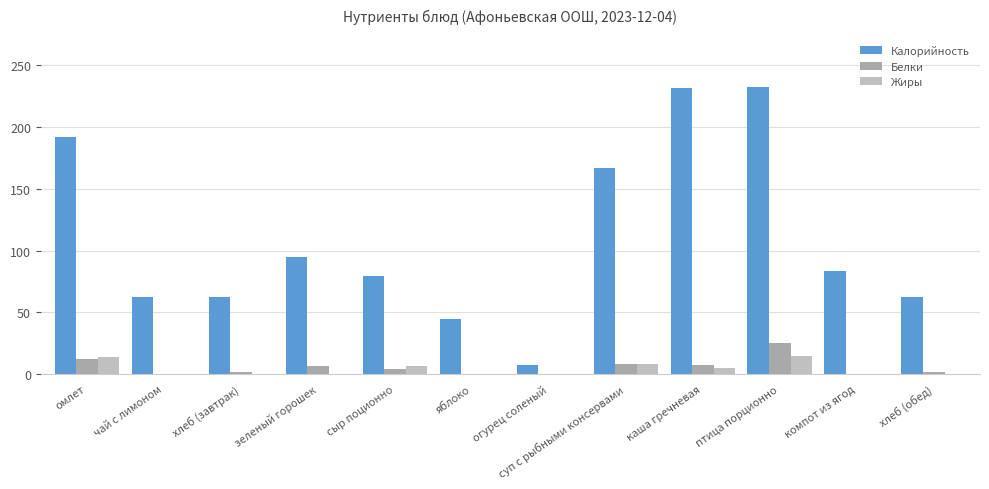

Which series changed the most between зеленый горошек and сыр поционно?

Калорийность